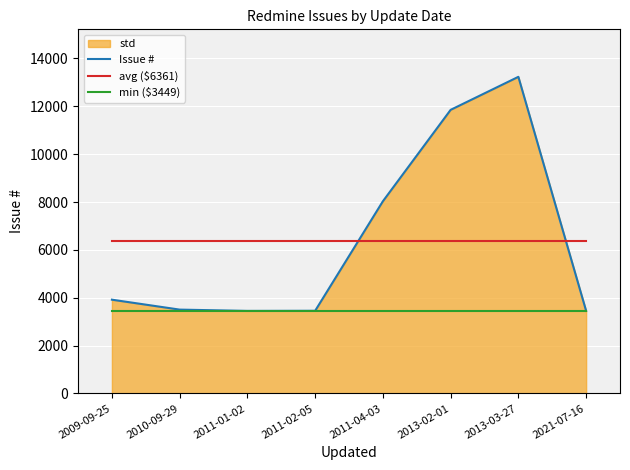

In Issue #, how many points are higher than both neighbors (excluding endpoints)?

1